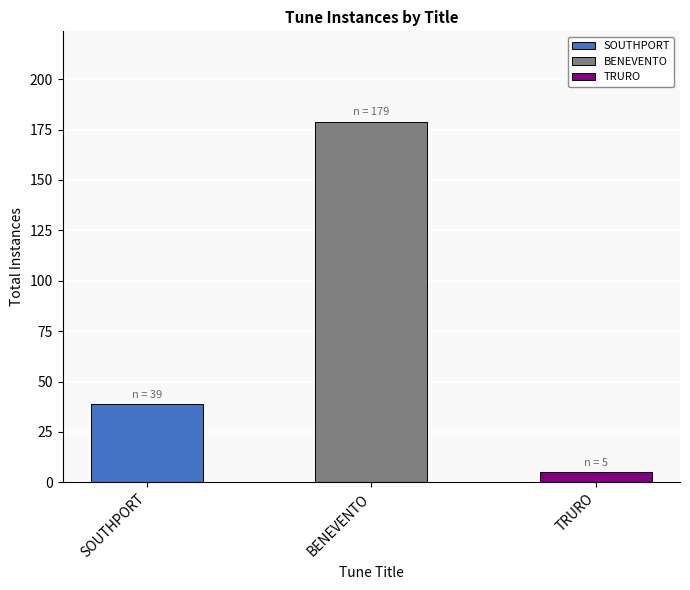

What position from the right is TRURO?

1